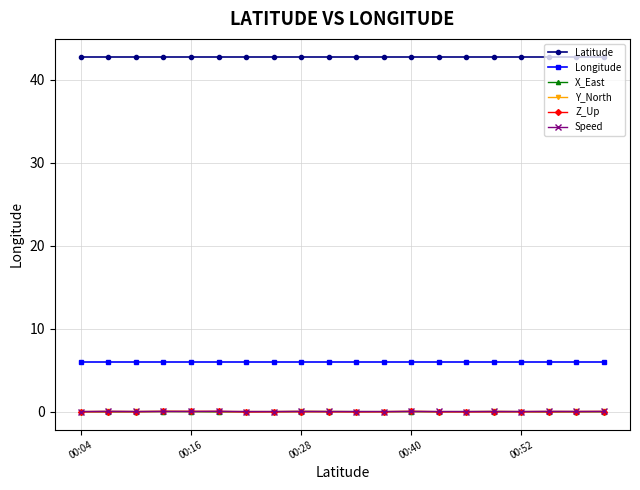

How many times do X_East and Z_Up cross each other?

7